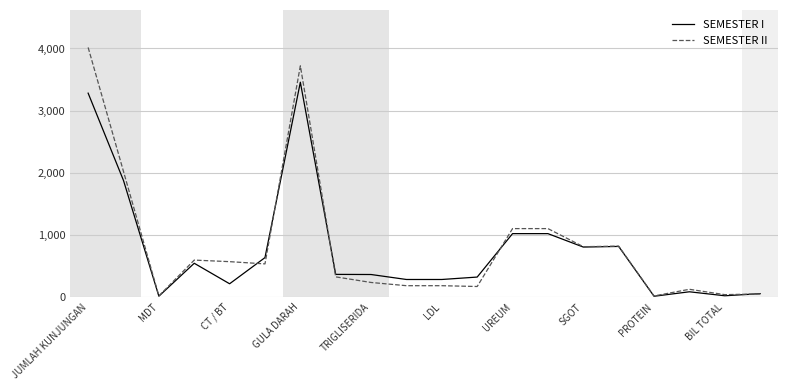

Rank the series by their maximum value, from lowest to highest.

SEMESTER I, SEMESTER II